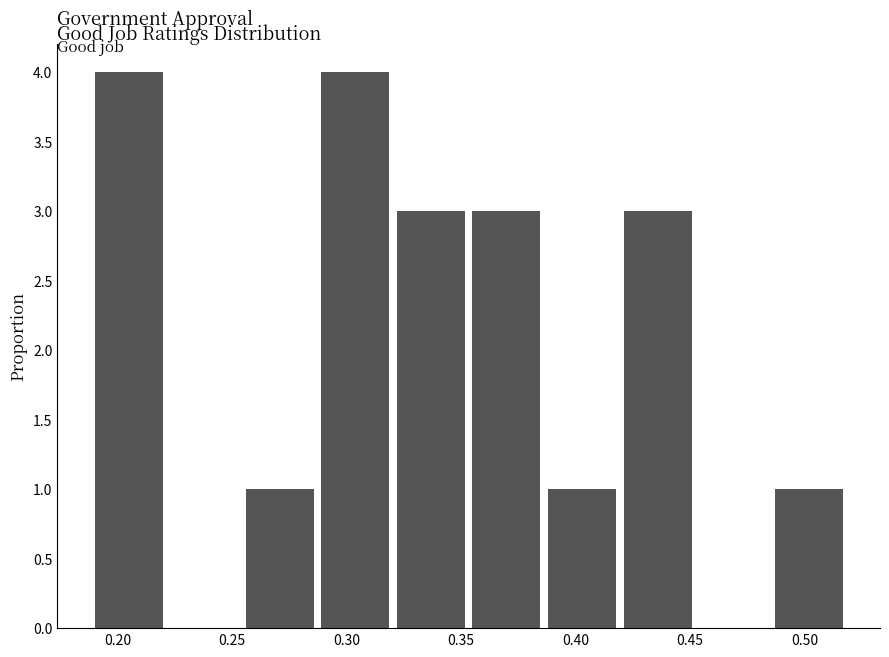

Reading left to right, list every bar in this chart as the range it spans on the x-axis followed by its height. Neither the bar edges nor the heights are printed on the chart, so give them approximately, as read against the axes.

0.190 to 0.223: 4
0.223 to 0.256: 0
0.256 to 0.289: 1
0.289 to 0.322: 4
0.322 to 0.355: 3
0.355 to 0.388: 3
0.388 to 0.421: 1
0.421 to 0.454: 3
0.454 to 0.487: 0
0.487 to 0.520: 1